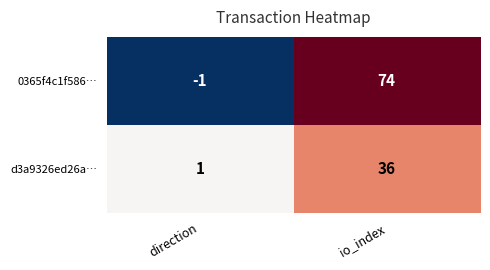

At which label is 0365f4c1f586… closest to 36?

direction